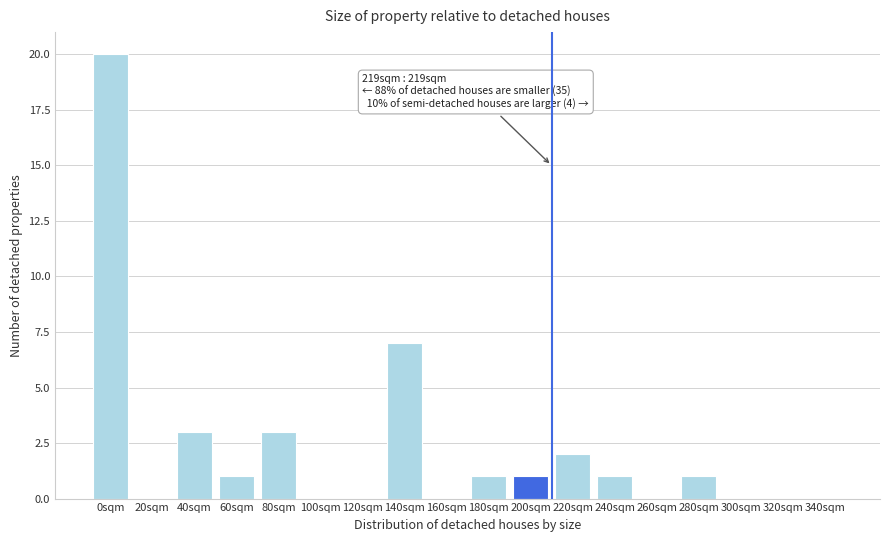

Reading right to left, what are all the values shown in this chart?

340sqm=0	320sqm=0	300sqm=0	280sqm=1	260sqm=0	240sqm=1	220sqm=2	200sqm=1	180sqm=1	160sqm=0	140sqm=7	120sqm=0	100sqm=0	80sqm=3	60sqm=1	40sqm=3	20sqm=0	0sqm=20